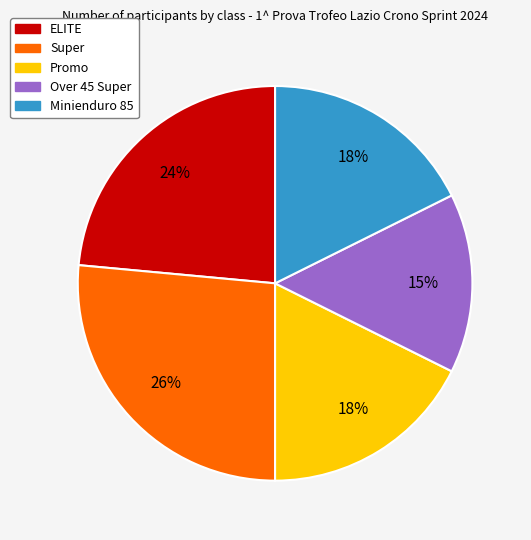

To the nearest percent, what is the difference between the ELITE and Minienduro 85 slice percentages?

6%